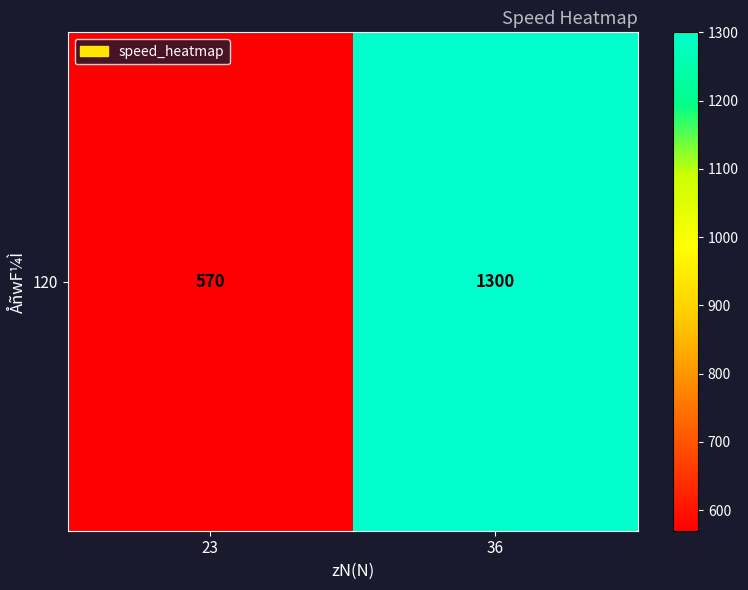

Rank the categories by value from highest to lowest.

36, 23